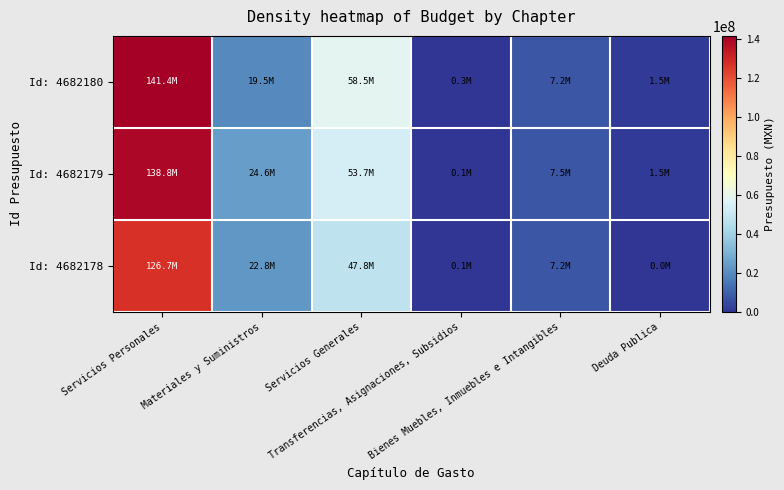

Reading left to right, transcribe all the data shown in this chart.

Id: 4682180: Servicios Personales=141423877.0	Materiales y Suministros=19480000.0	Servicios Generales=58507093.0	Transferencias, Asignaciones, Subsidios=300000.0	Bienes Muebles, Inmuebles e Intangibles=7220000.0	Deuda Publica=1500000.0
Id: 4682179: Servicios Personales=138770923.4	Materiales y Suministros=24590000.0	Servicios Generales=53682715.0	Transferencias, Asignaciones, Subsidios=150000.0	Bienes Muebles, Inmuebles e Intangibles=7475639.6	Deuda Publica=1500000.0
Id: 4682178: Servicios Personales=126712933.0	Materiales y Suministros=22776300.0	Servicios Generales=47814056.6	Transferencias, Asignaciones, Subsidios=150000.0	Bienes Muebles, Inmuebles e Intangibles=7220300.0	Deuda Publica=0.0